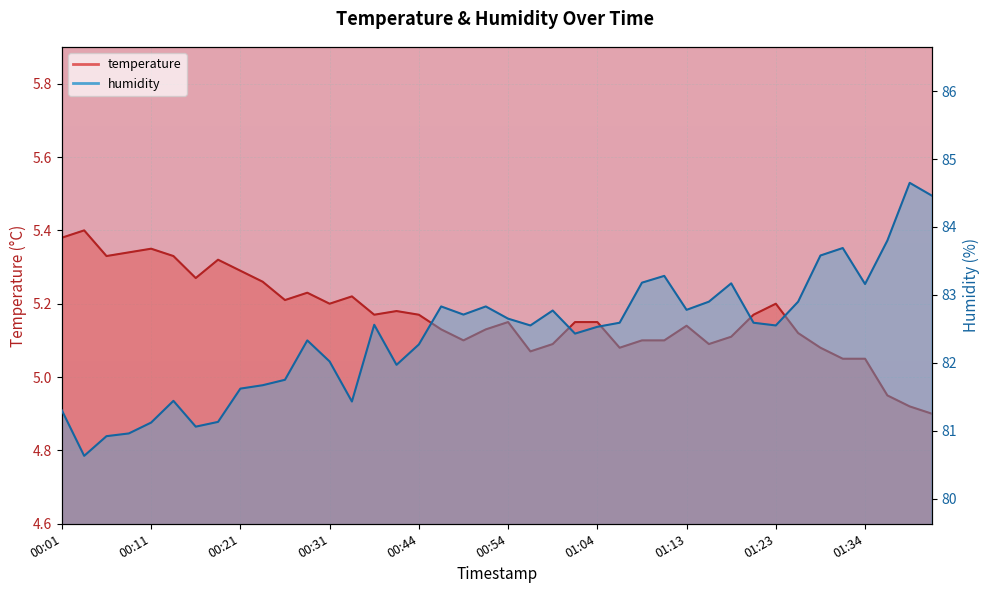

True or false: humidity and temperature intersect in this chart.

False